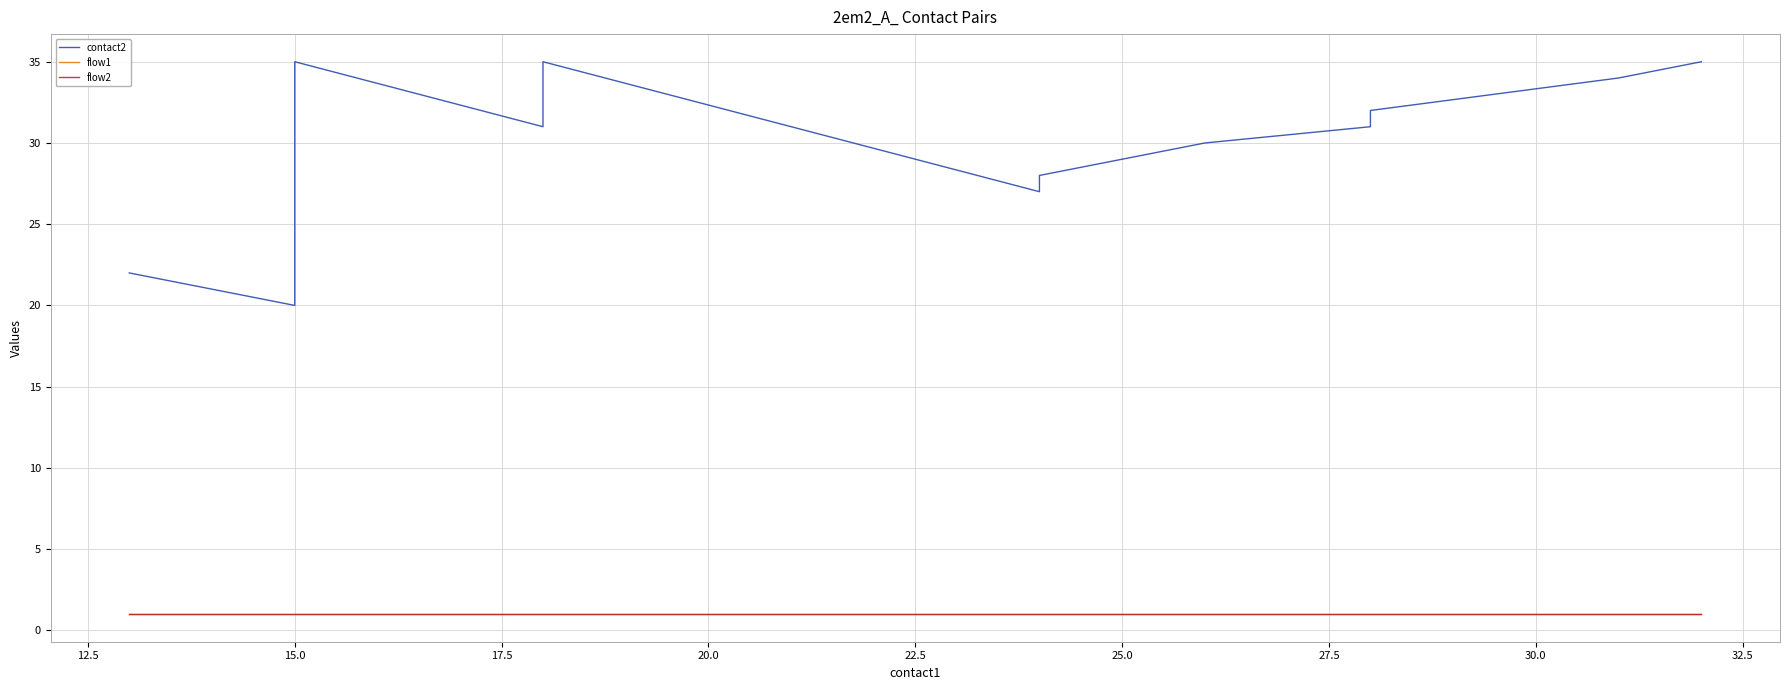

True or false: contact2 and flow1 cross at least once.

False